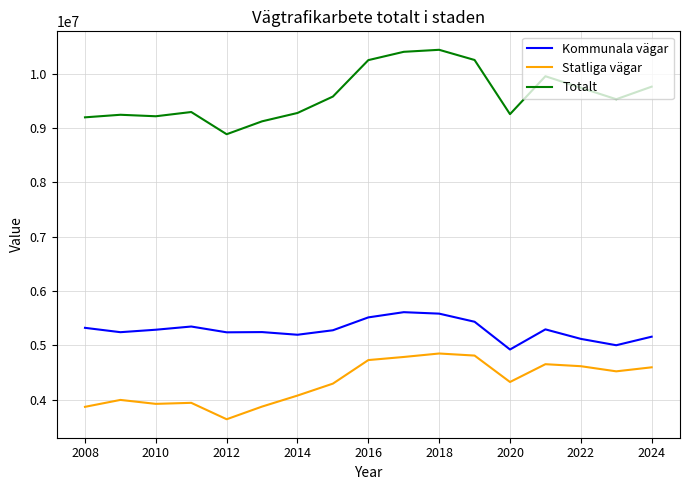

True or false: Kommunala vägar and Totalt intersect in this chart.

False